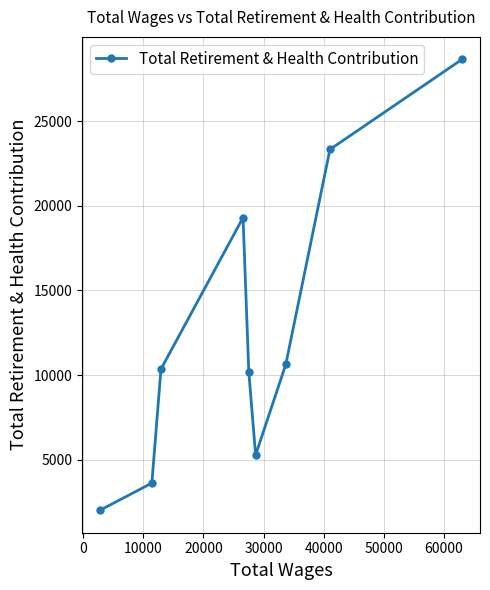

What is the sum of all values?

113388